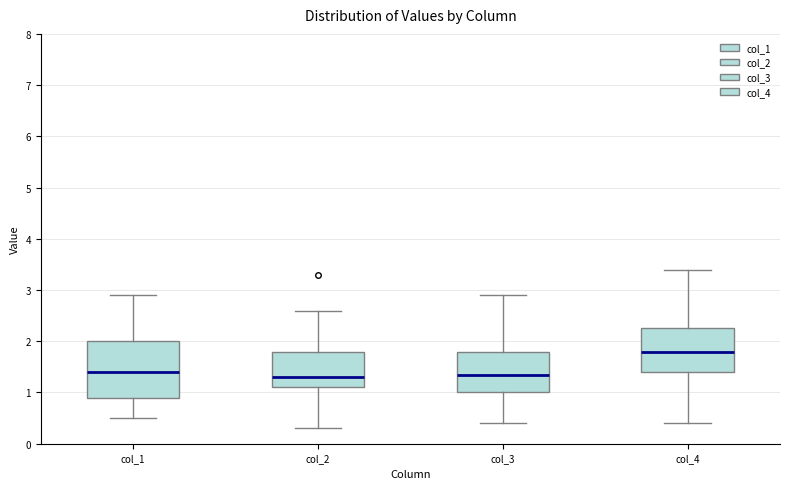

Where does the upper whisker of the box for col_3 end on the y-axis? The values are not printed on the chart, so give them approximately, as read against the axis.

2.9